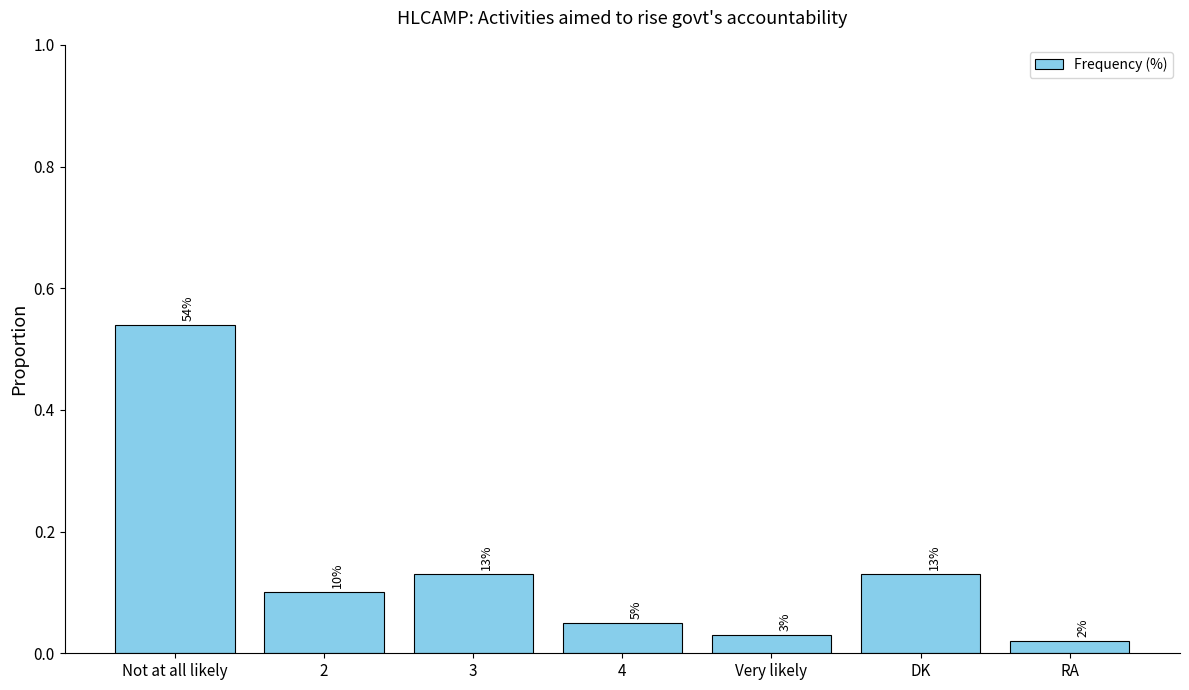

True or false: the data shows 0.1 at DK.

True